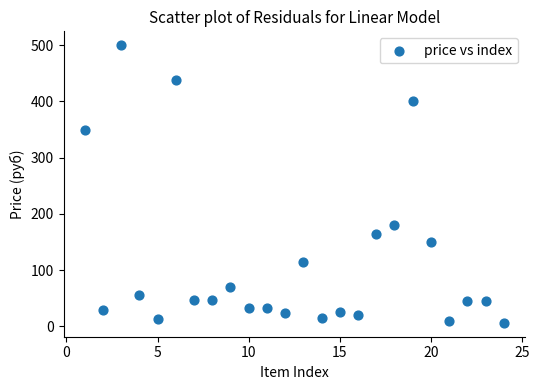

What Y value in the scatter plot is closest to 253?

180.0